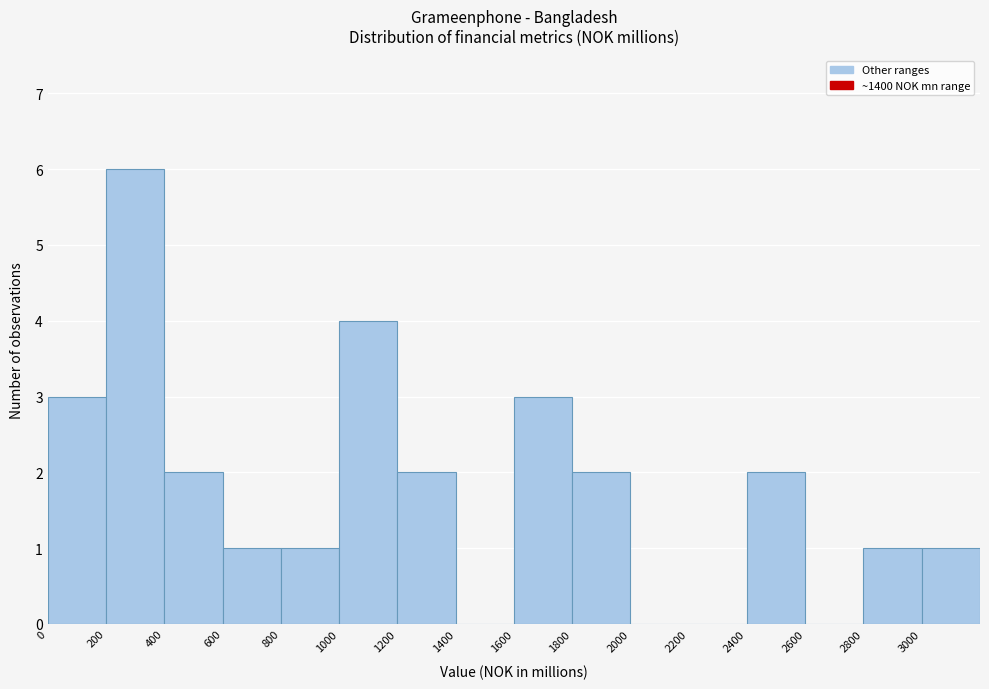

Reading left to right, transcribe this chart: for each bar, give the range it covers on the x-axis and its height. The values are not printed on the chart, so give them approximately, as read against the axis.

0 to 200: 3
200 to 400: 6
400 to 600: 2
600 to 800: 1
800 to 1000: 1
1000 to 1200: 4
1200 to 1400: 2
1400 to 1600: 0
1600 to 1800: 3
1800 to 2000: 2
2000 to 2200: 0
2200 to 2400: 0
2400 to 2600: 2
2600 to 2800: 0
2800 to 3000: 1
3000 to 3200: 1